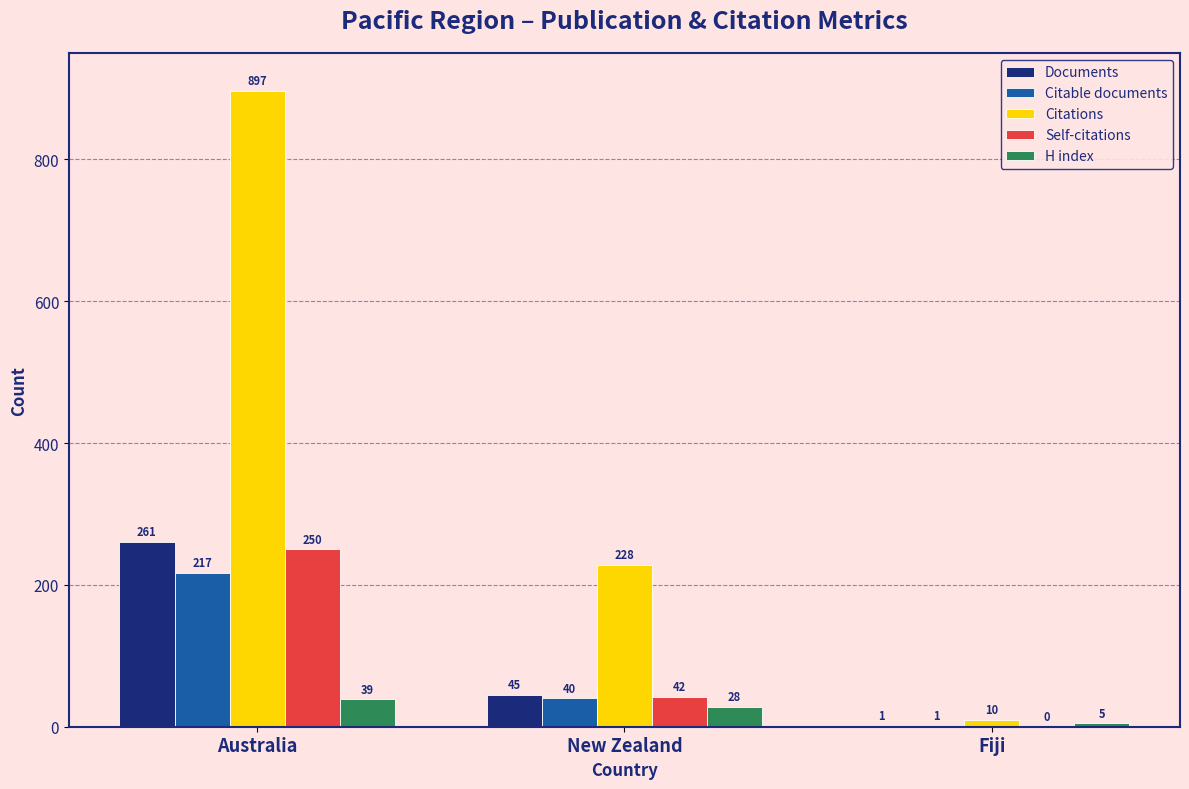

Which category has the highest value across all series?

Australia